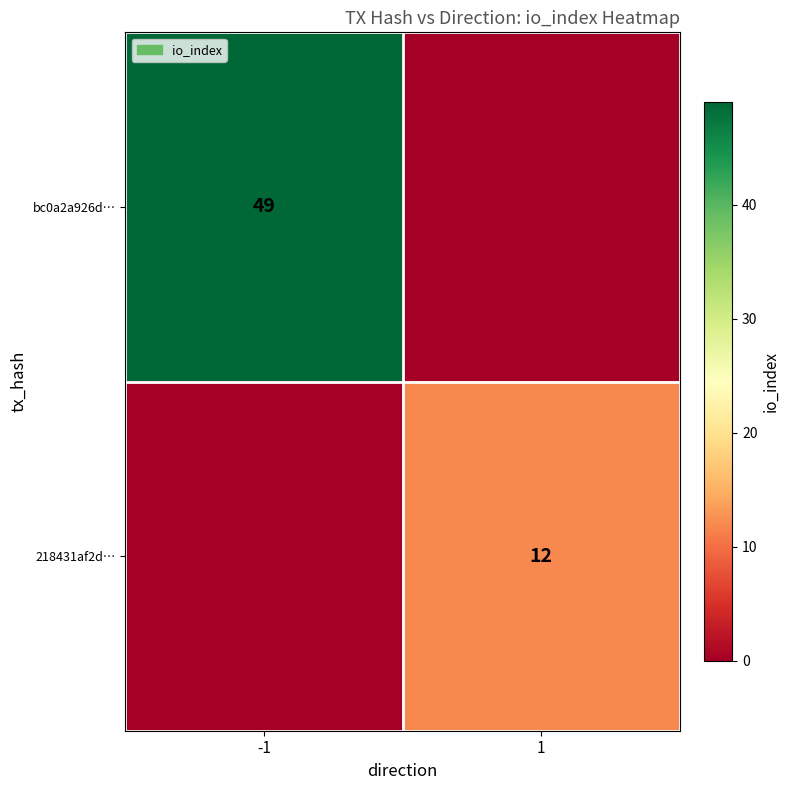

Is the value of bc0a2a926d… at -1 greater than the value of 218431af2d… at 1?

Yes